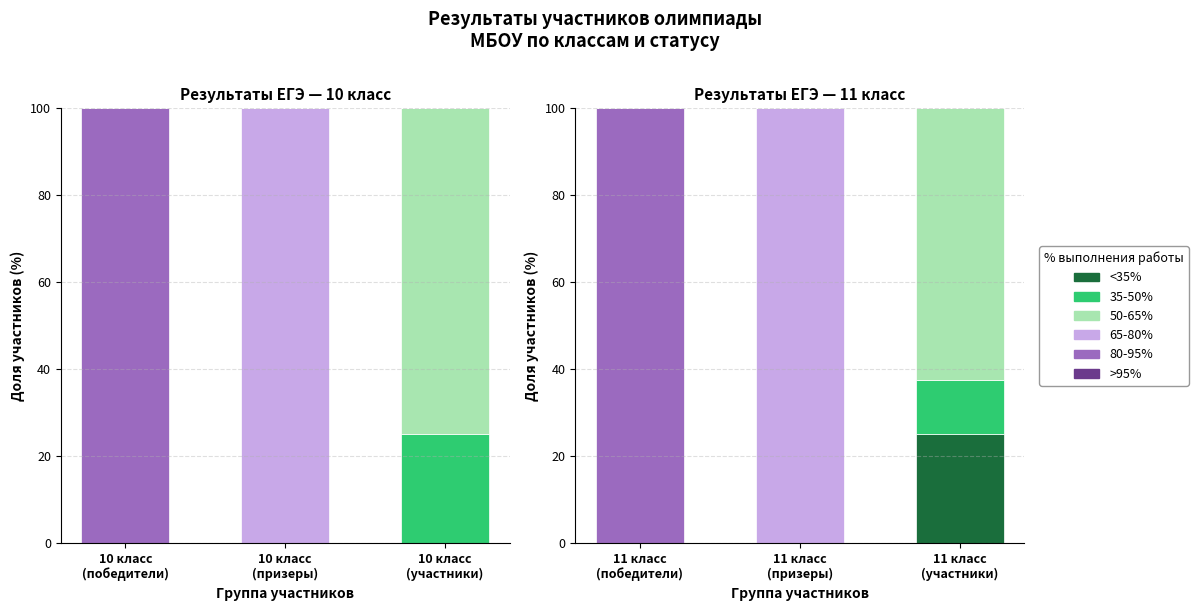

At which category does the chart reach its minimum across all series?

11 класс (победители)